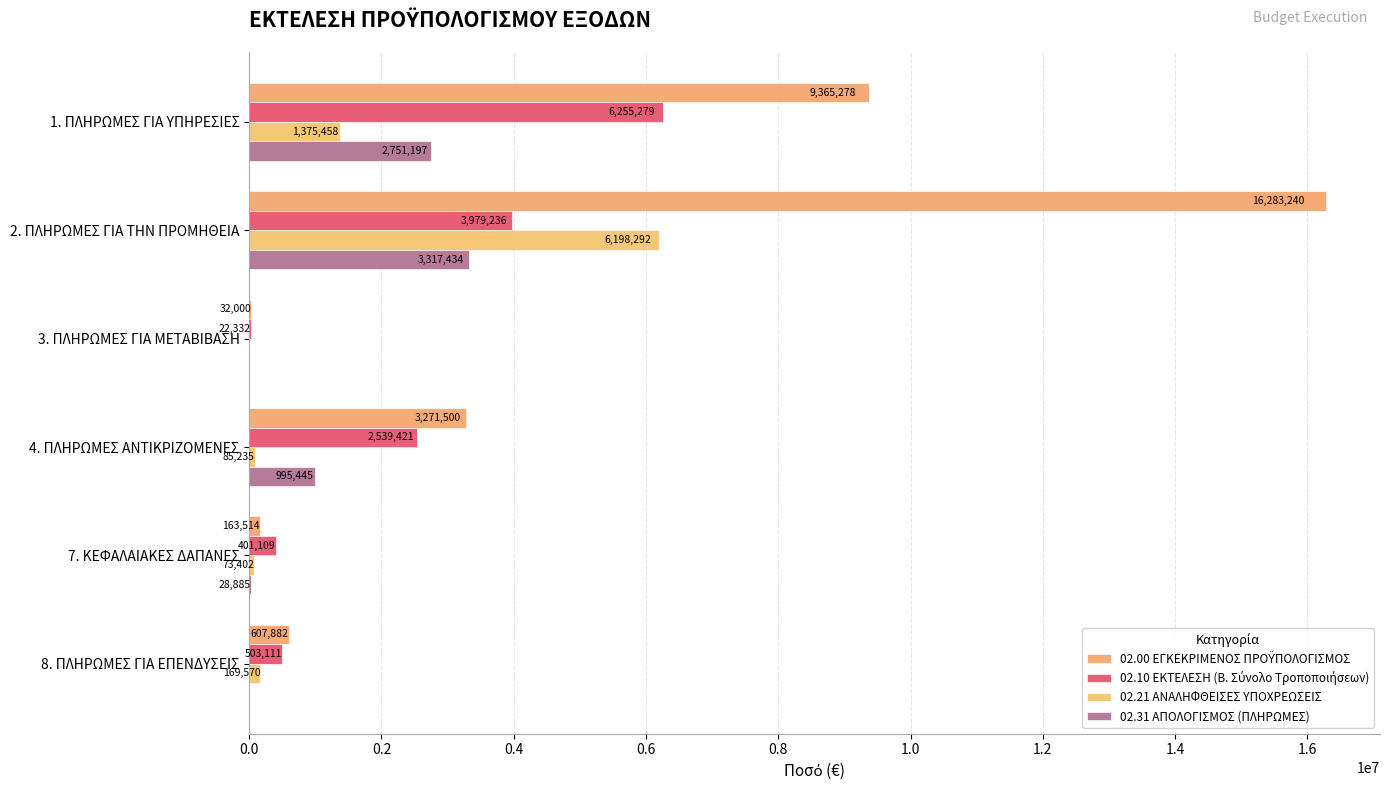

How many values in 02.31 ΑΠΟΛΟΓΙΣΜΟΣ (ΠΛΗΡΩΜΕΣ) are above zero?

4